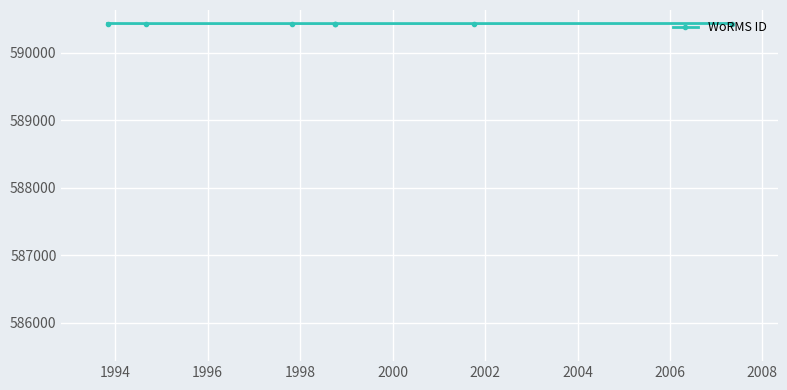

Between 1992 and 2002, which is larger?

1992